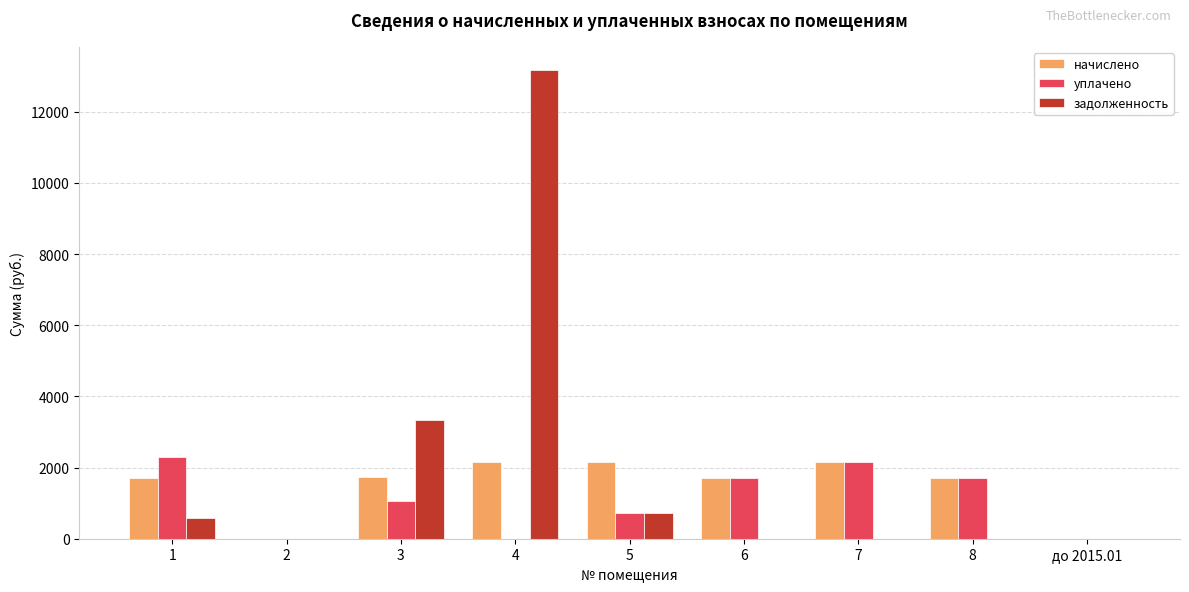

The value of задолженность at 6 is 7467.9. True or false?

False